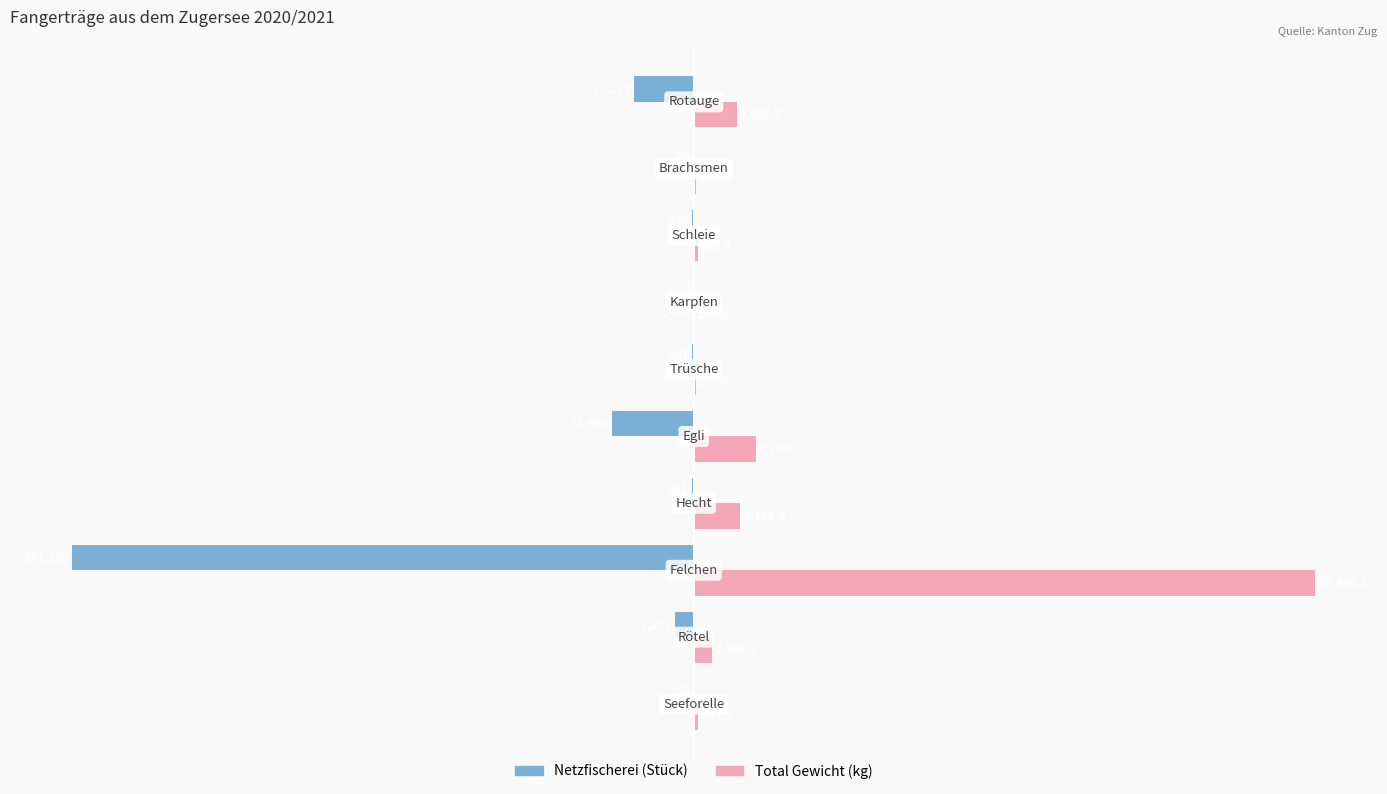

What are all the series names shown in the legend?

Netzfischerei (Stück), Total Gewicht (kg)